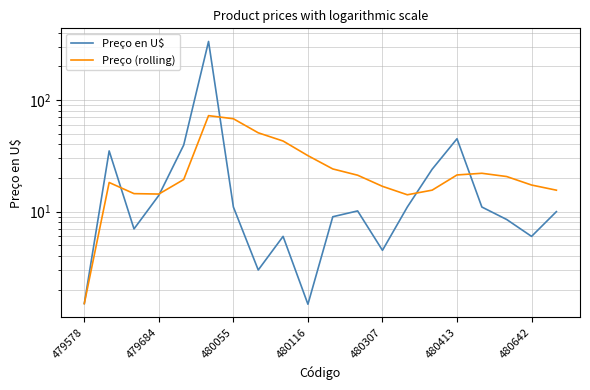

True or false: Preço en U$ has more than 2 interior local peaks.

True